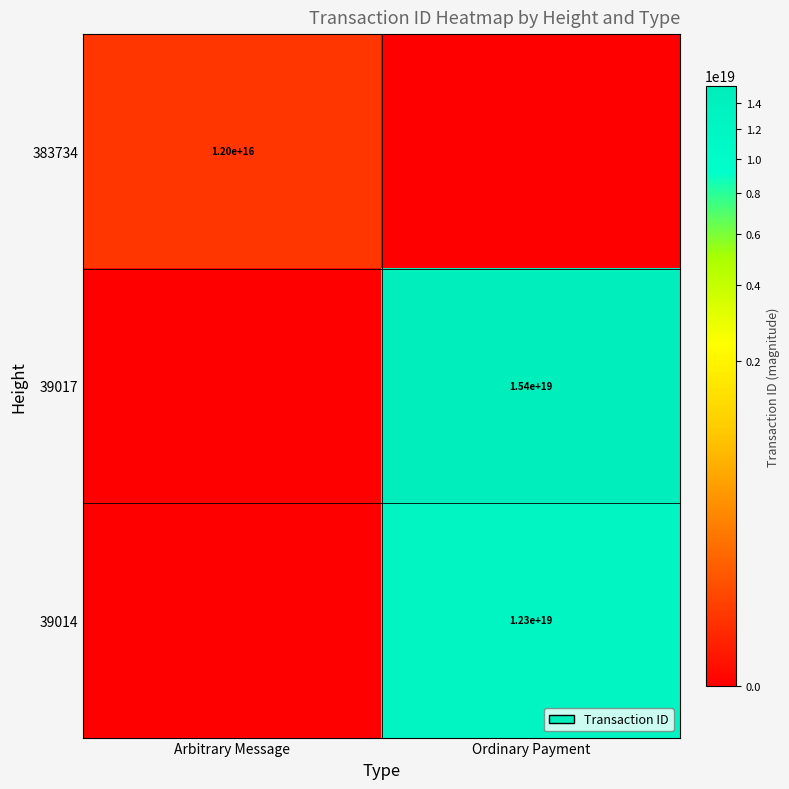

The 39017 series shows 15400000000000000000 at Ordinary Payment. True or false?

True